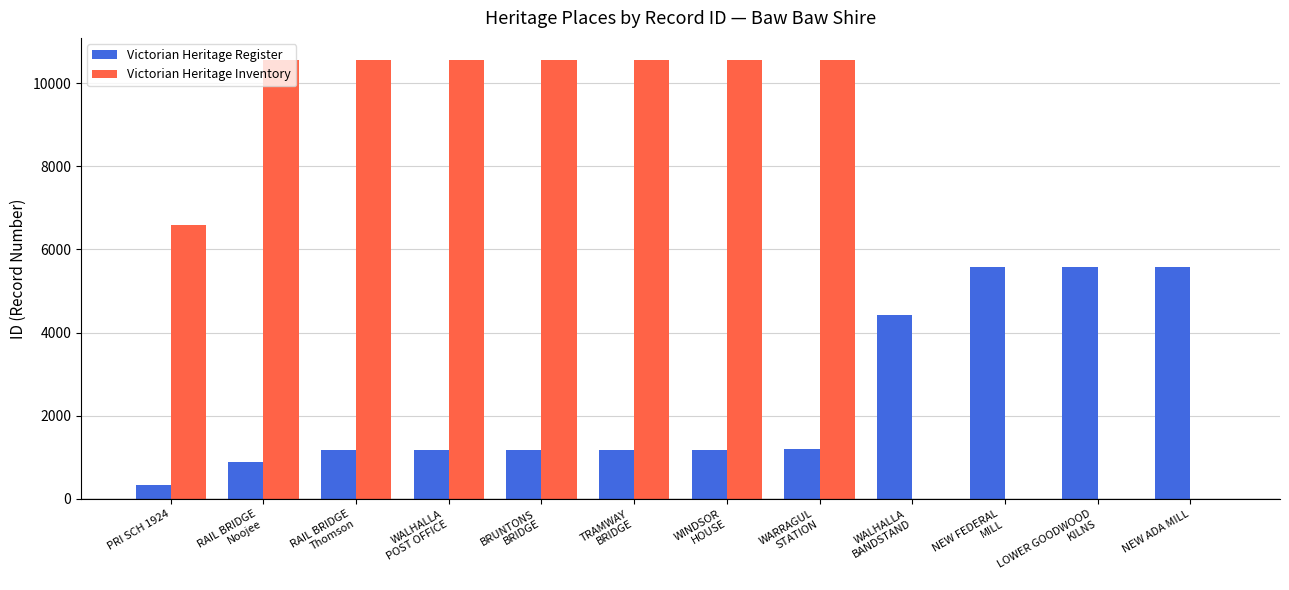

What is the maximum value for Victorian Heritage Register?

5577